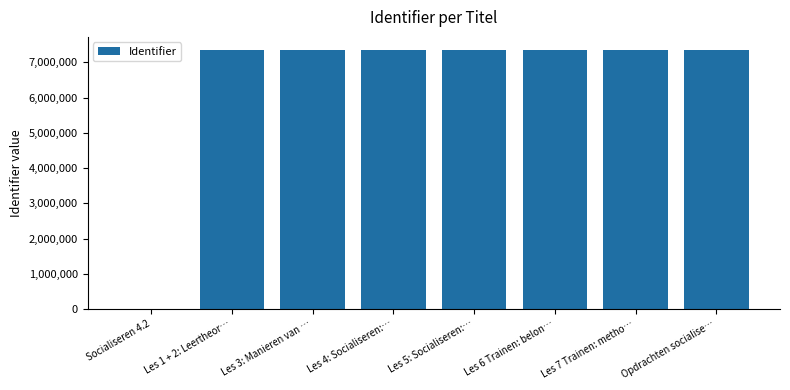

Count the number of data series in this chart.

1